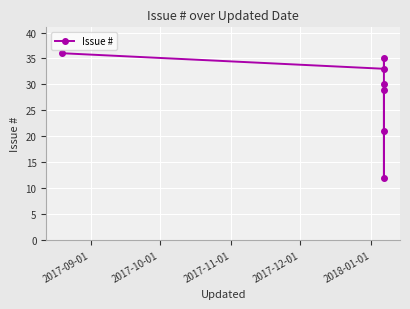

How many values exceed 30?

3